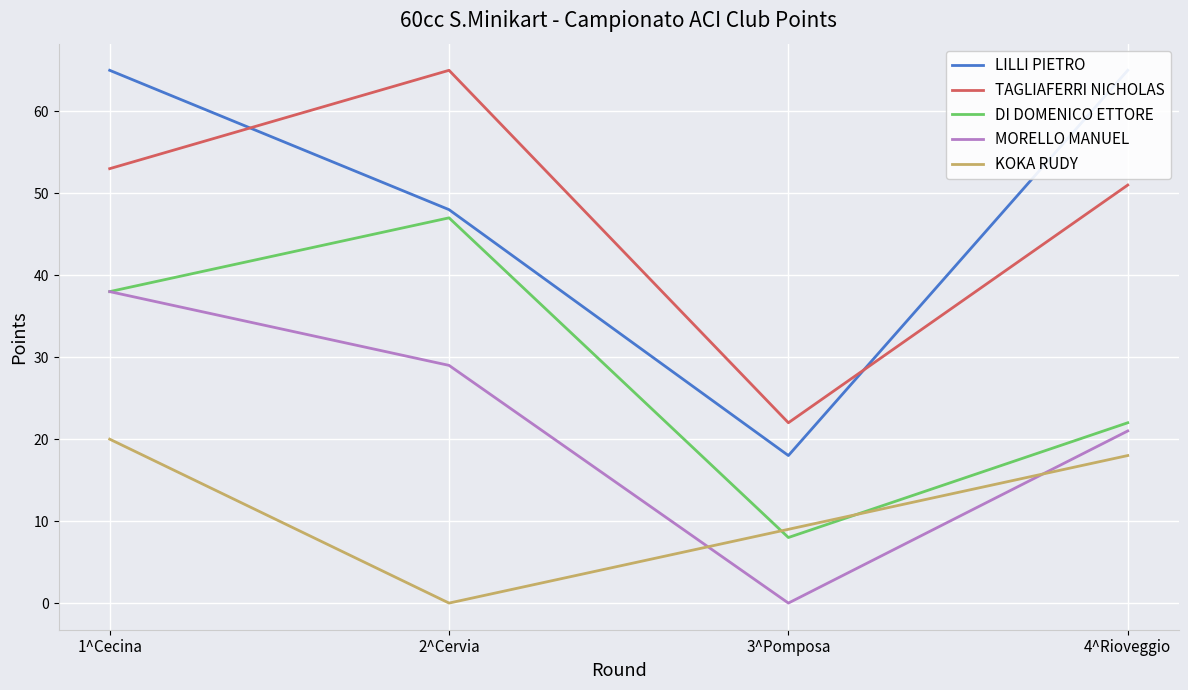

What is the average value of the TAGLIAFERRI NICHOLAS series?

48